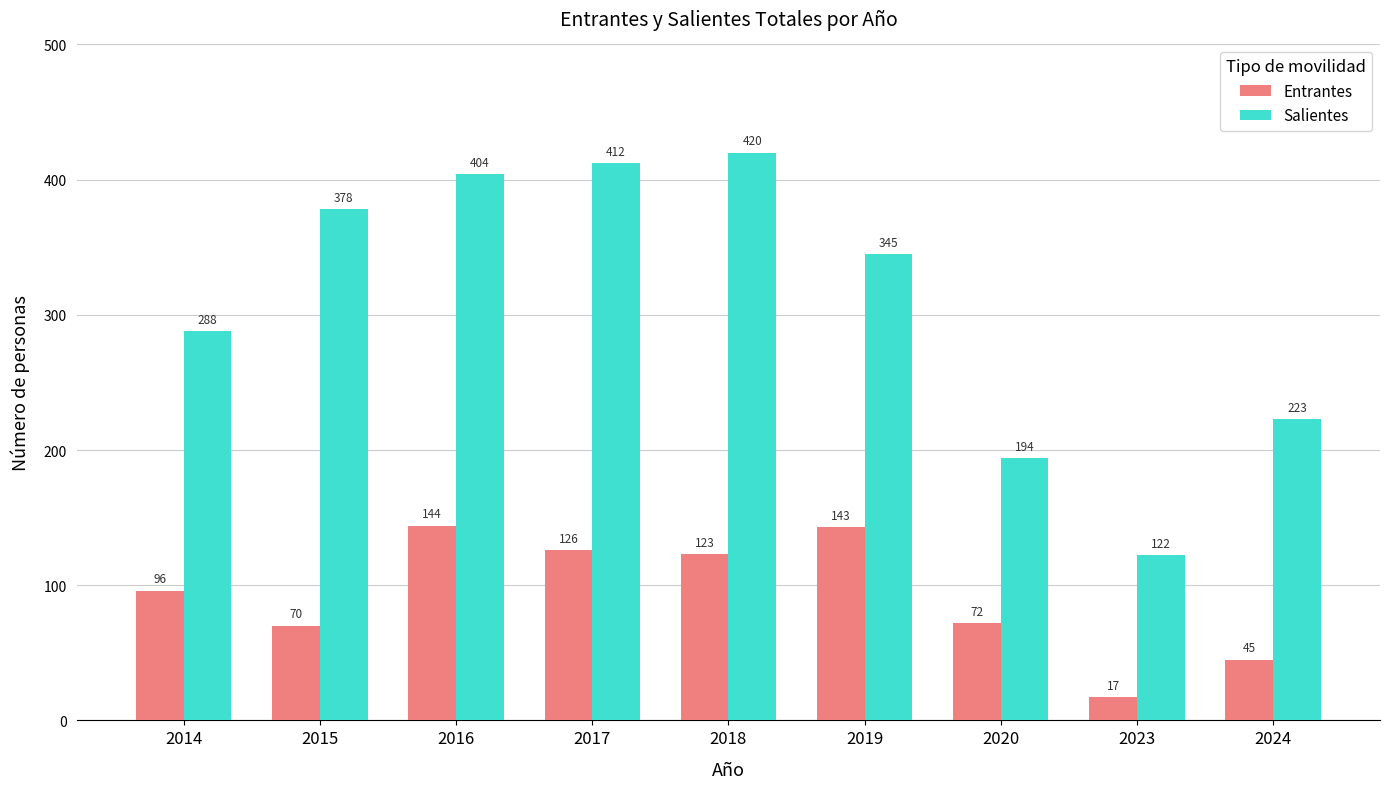

What is the sum of the Salientes values at 2015 and 2024?

601